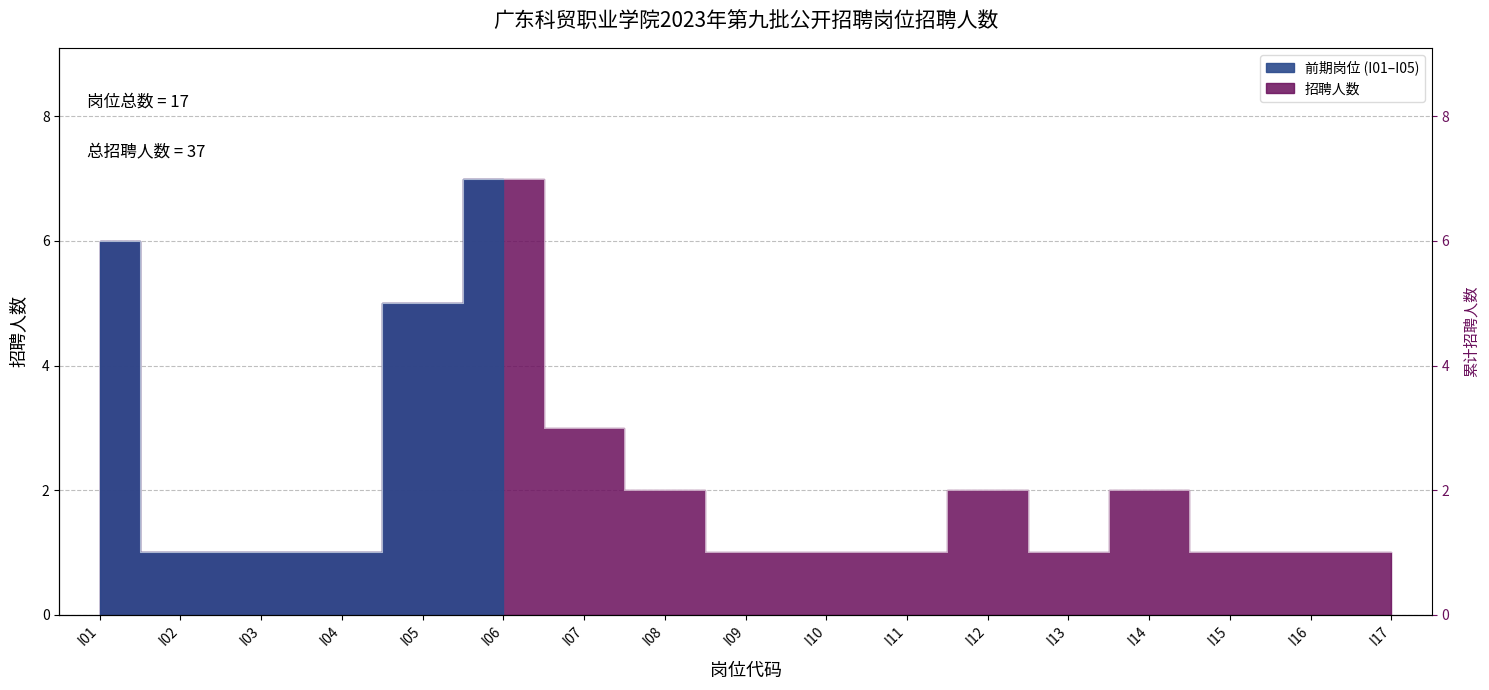

The value at I01 is 10. True or false?

False